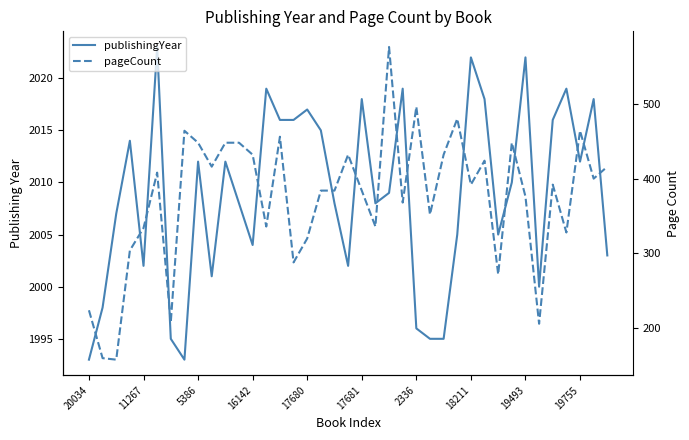

Rank the series by their maximum value, from highest to lowest.

publishingYear, pageCount